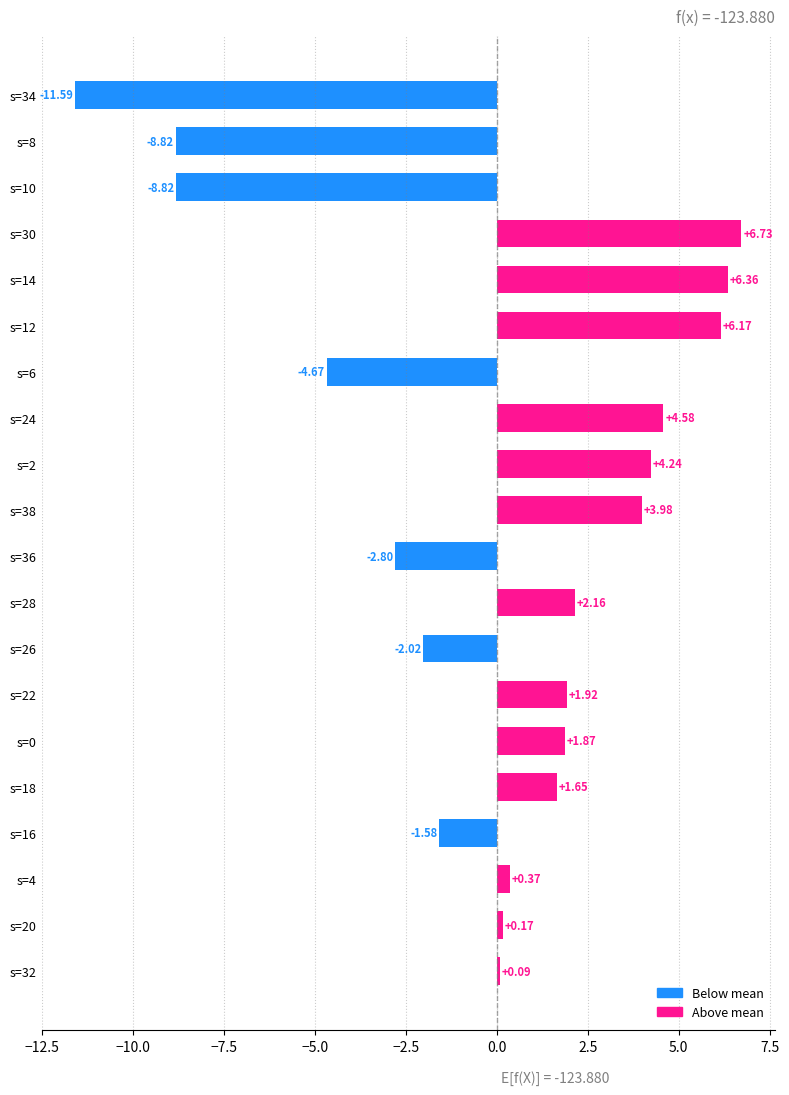

What is the smallest value displayed?

-11.6